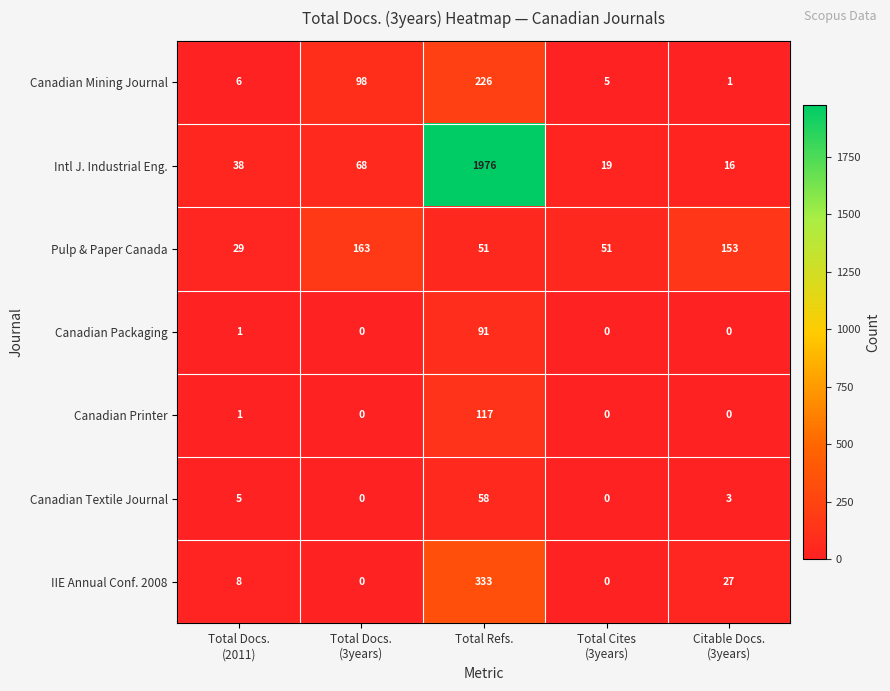

What is the average value of the Canadian Printer series?

24